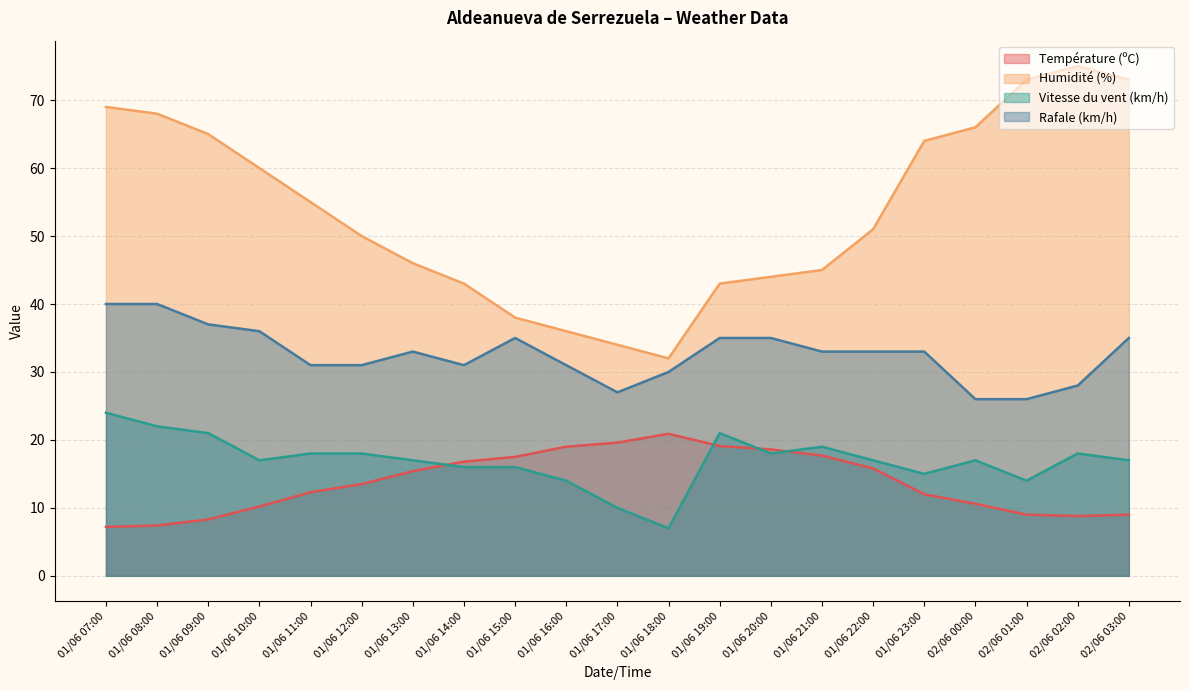

Where do Température (ºC) and Vitesse du vent (km/h) first cross each other?

01/06 13:00 and 01/06 14:00